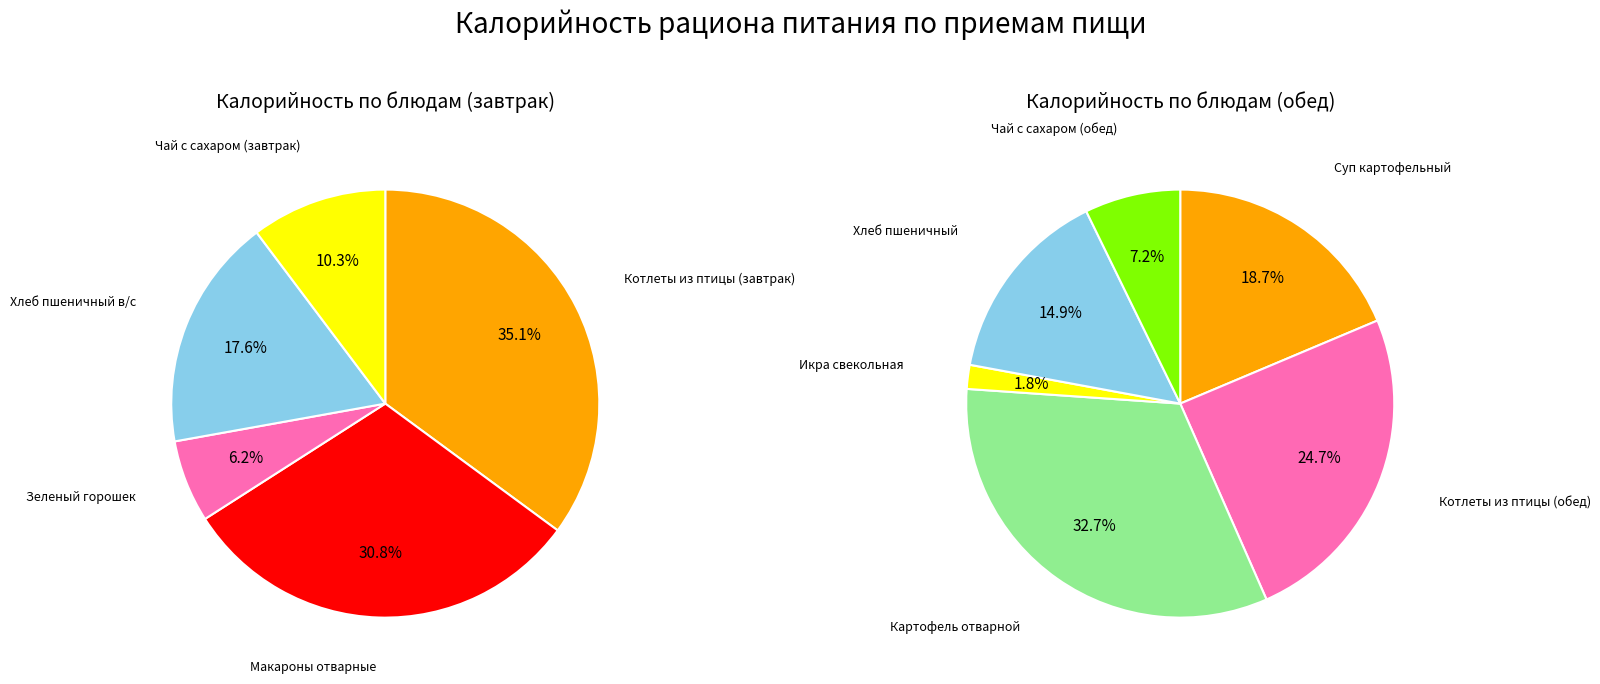

Between Макароны отварные and Чай с сахаром (обед), which is larger?

Макароны отварные